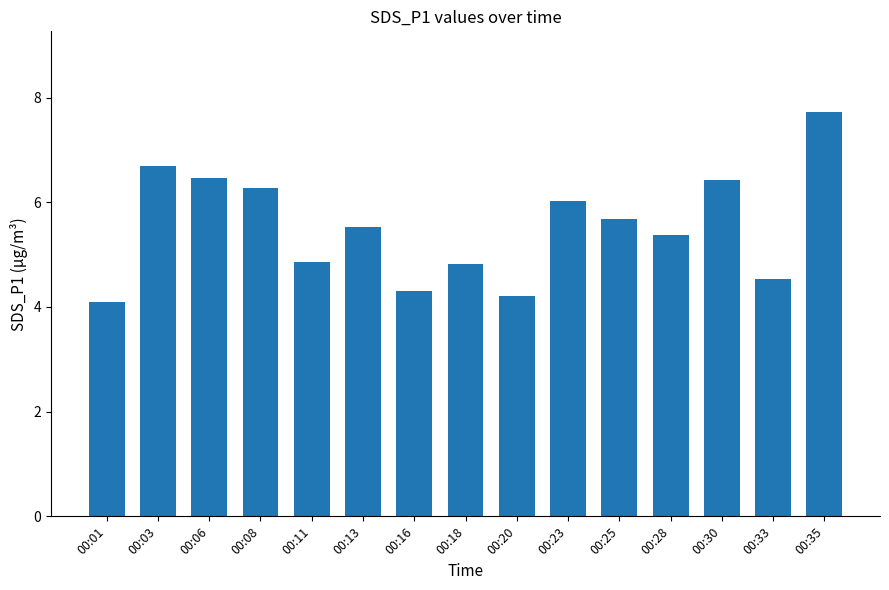

Which label corresponds to the largest value in the chart?

00:35